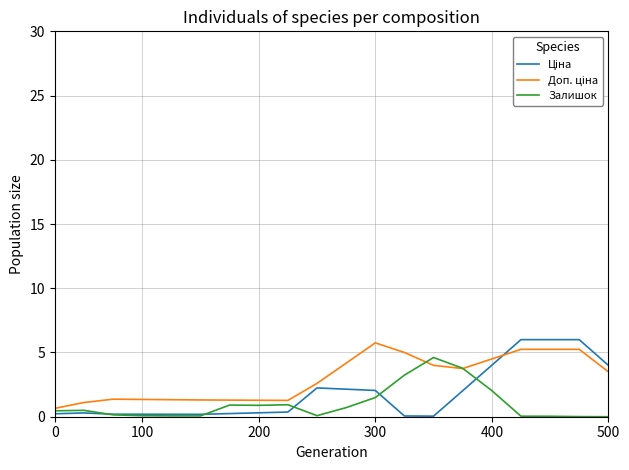

What is the difference between the second highest and minimum values in the Залишок series?

3.8